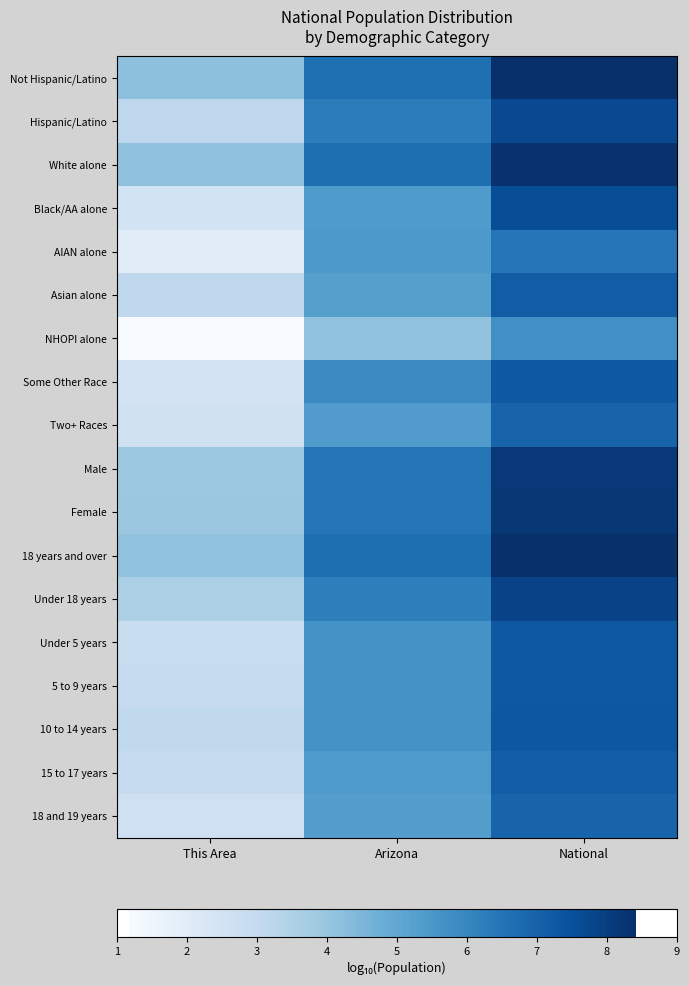

Rank the series by their maximum value, from highest to lowest.

Not Hispanic/Latino, 18 years and over, White alone, Female, Male, Under 18 years, Hispanic/Latino, Black/AA alone, 10 to 14 years, 5 to 9 years, Under 5 years, Some Other Race, Asian alone, 15 to 17 years, 18 and 19 years, Two+ Races, AIAN alone, NHOPI alone